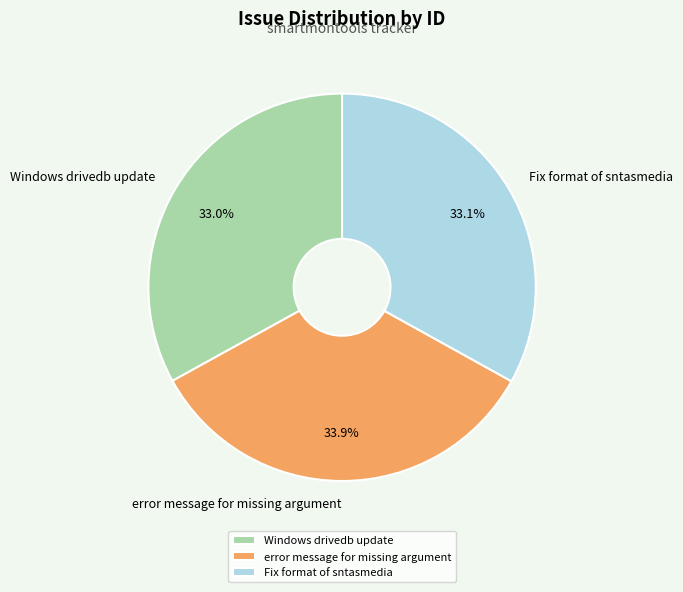

Does any single category account for the majority?

No